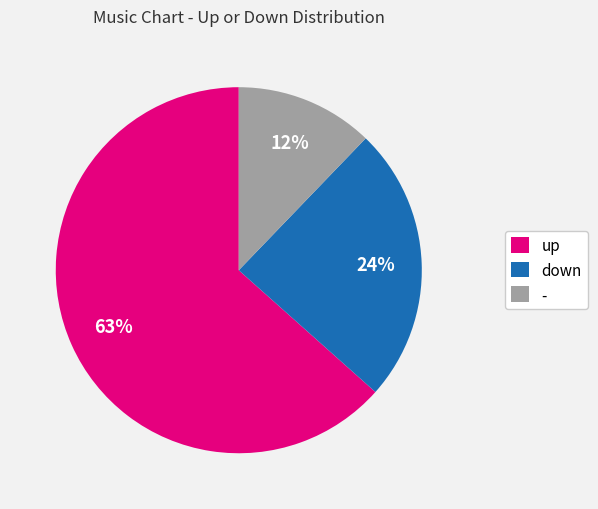

What is the ratio of the value at down to the value at -?

2.0